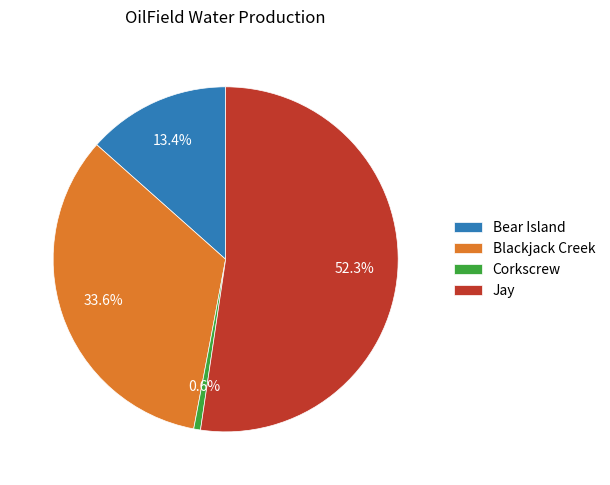

Is the sum of Blackjack Creek and Bear Island greater than half?

No